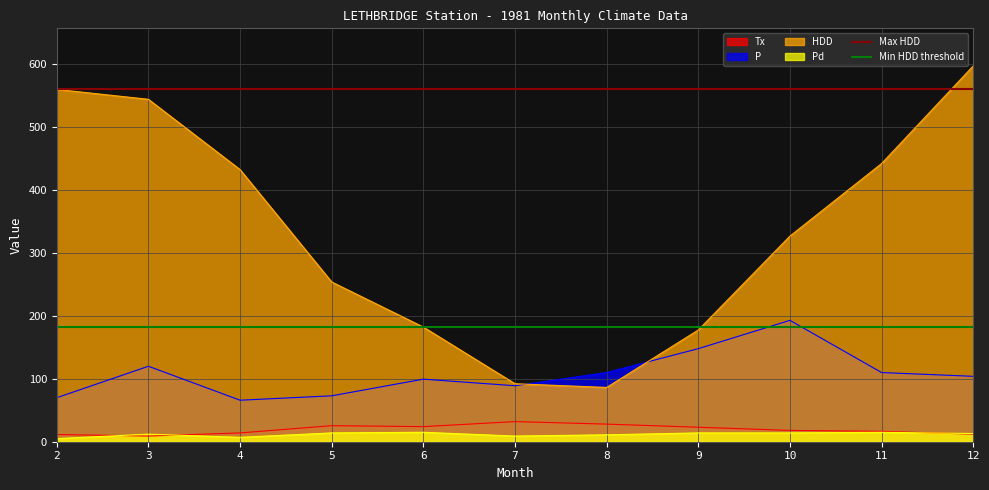

What is the value of the Max HDD point at the 2nd from the left?

560.2